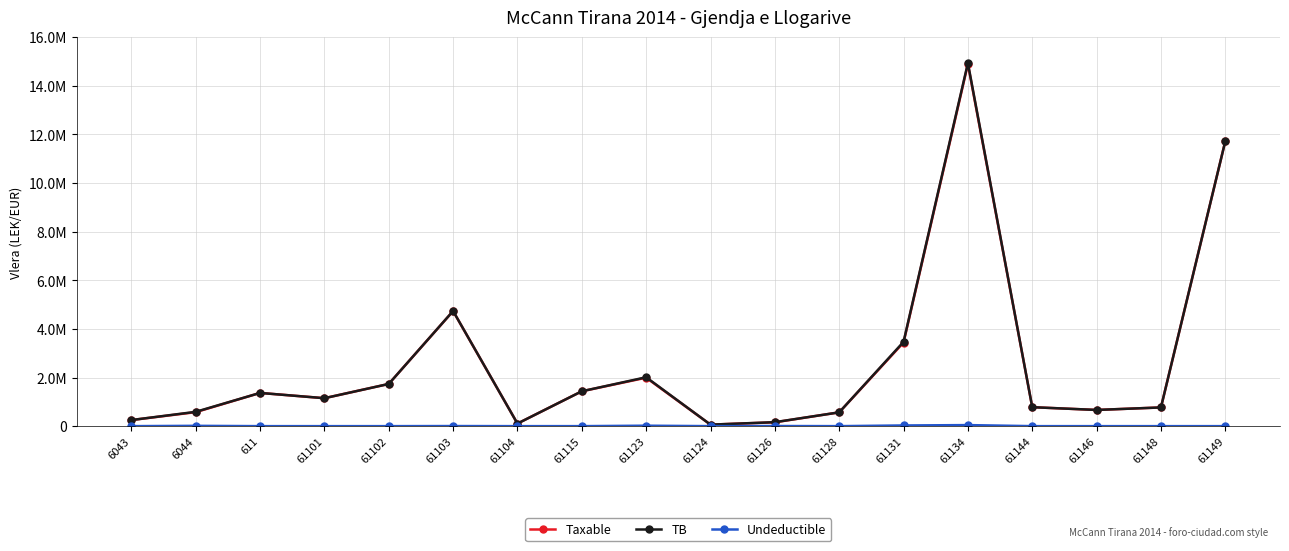

Which series has the largest range (max minus min)?

TB